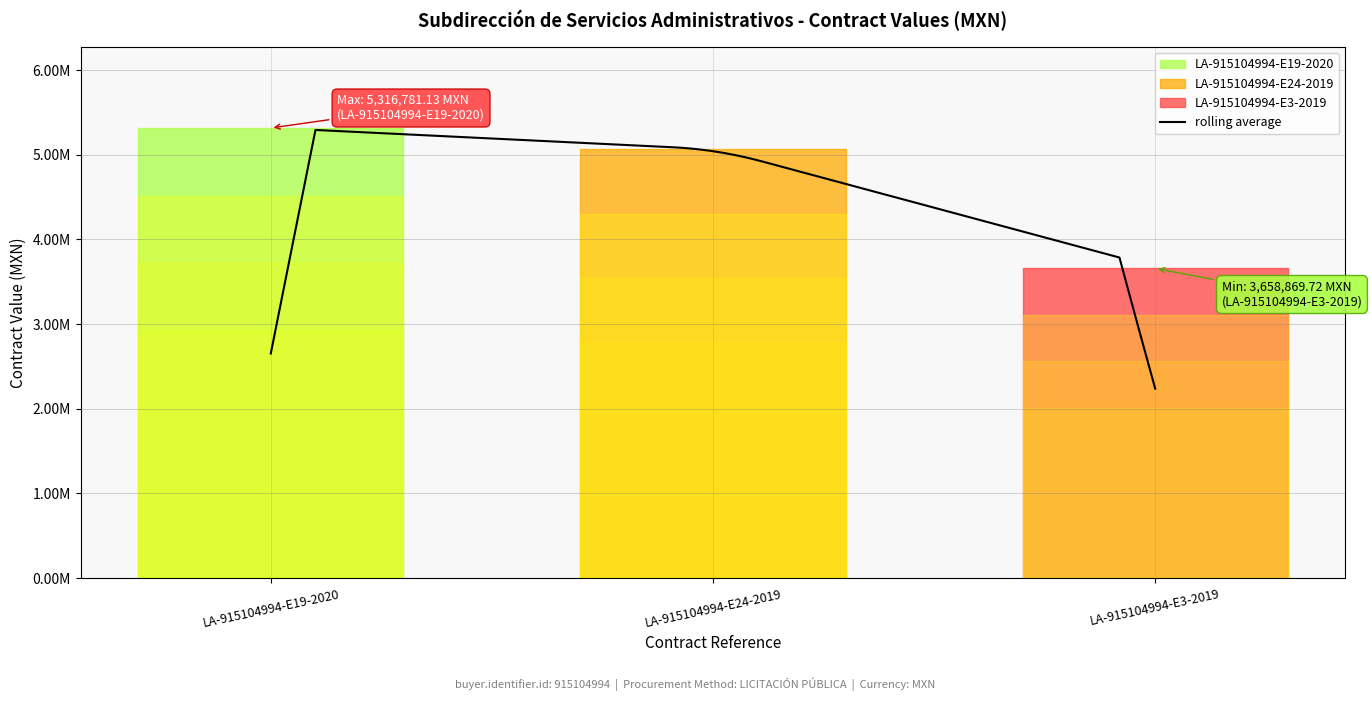

Rank the categories by value from highest to lowest.

LA-915104994-E19-2020, LA-915104994-E24-2019, LA-915104994-E3-2019